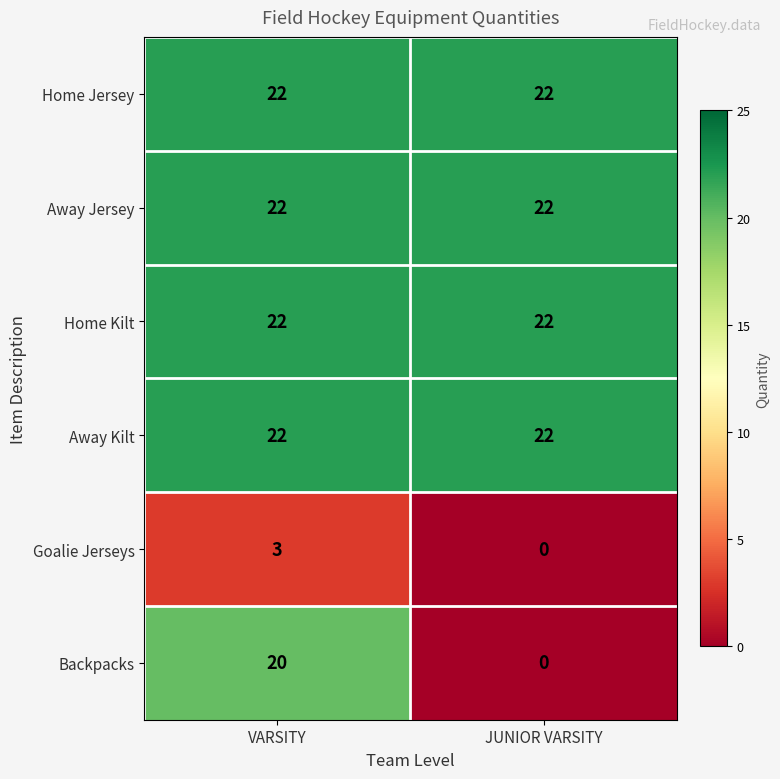

List the labels in order of Goalie Jerseys value, largest first.

VARSITY, JUNIOR VARSITY